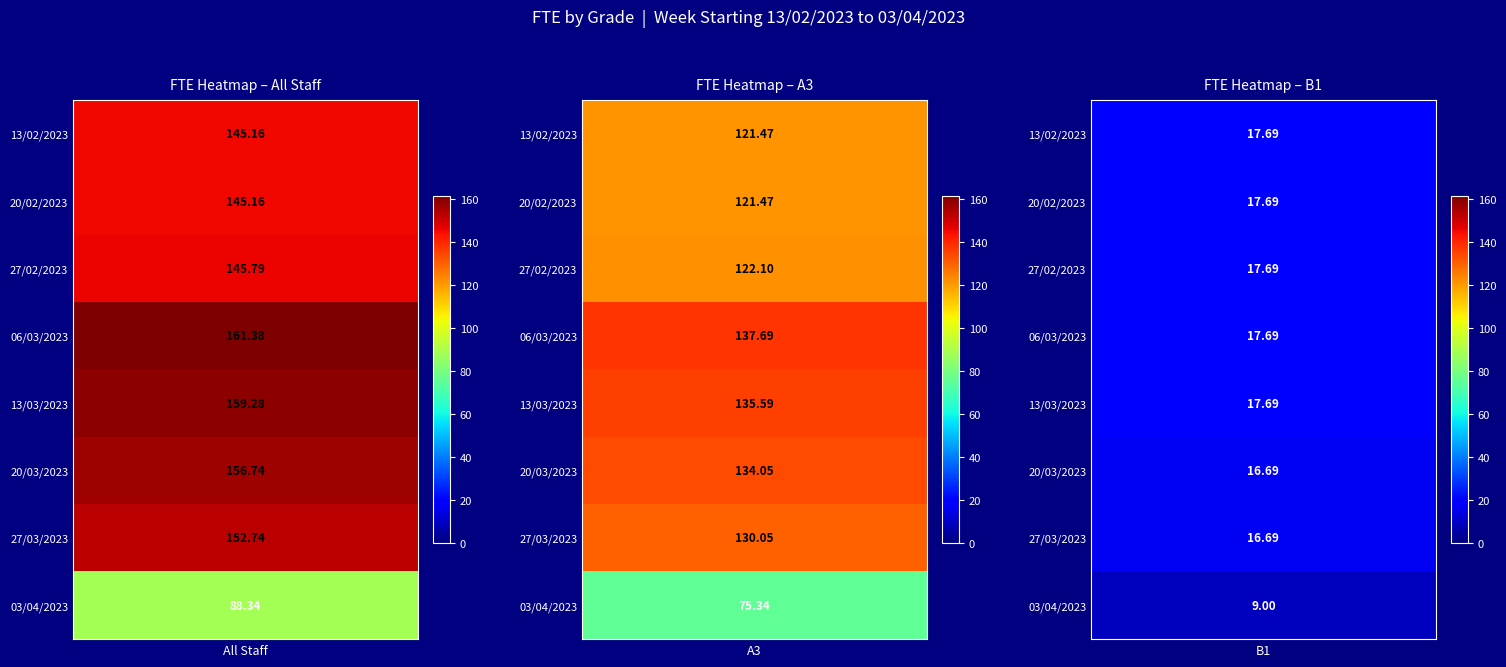

List the labels in order of A3 value, largest first.

06/03/2023, 13/03/2023, 20/03/2023, 27/03/2023, 27/02/2023, 13/02/2023, 20/02/2023, 03/04/2023